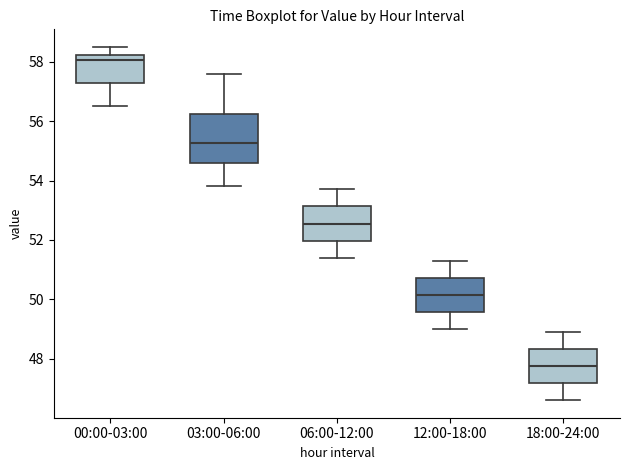

Which box is the tallest, from its lower edge to its upper edge?

03:00-06:00